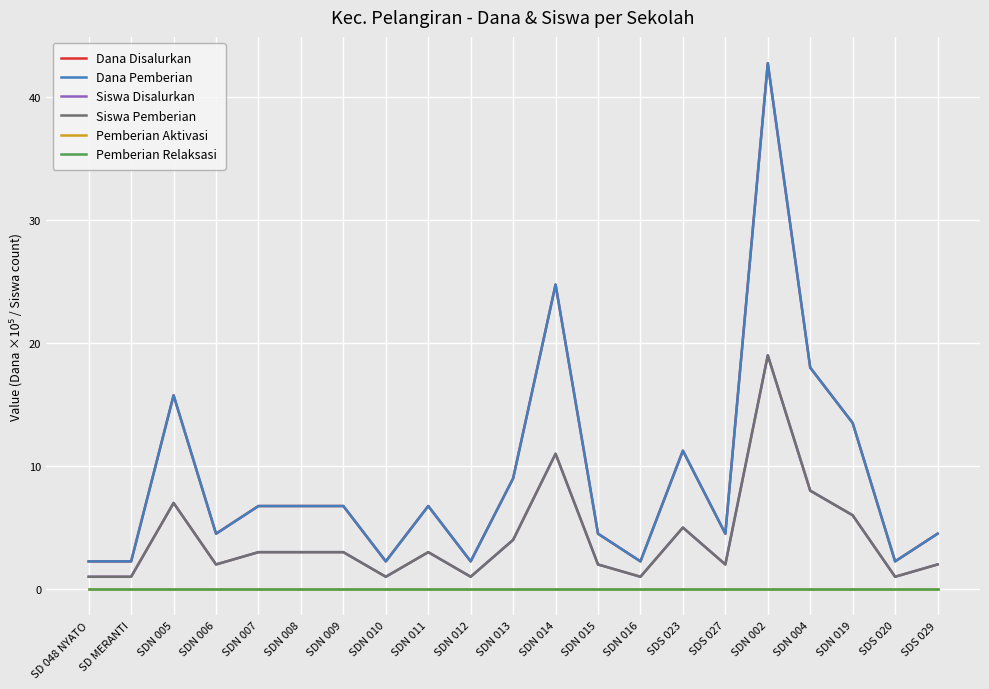

True or false: Siswa Pemberian has more than 2 points higher than both neighbors.

True